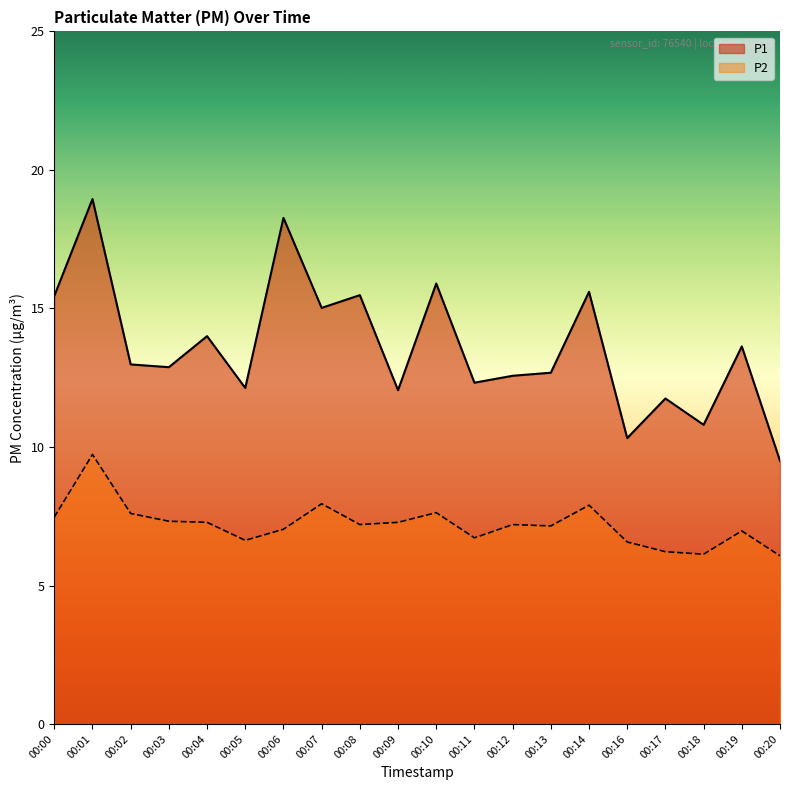

What is the difference between the P2 values at 00:04 and 00:00?

0.2